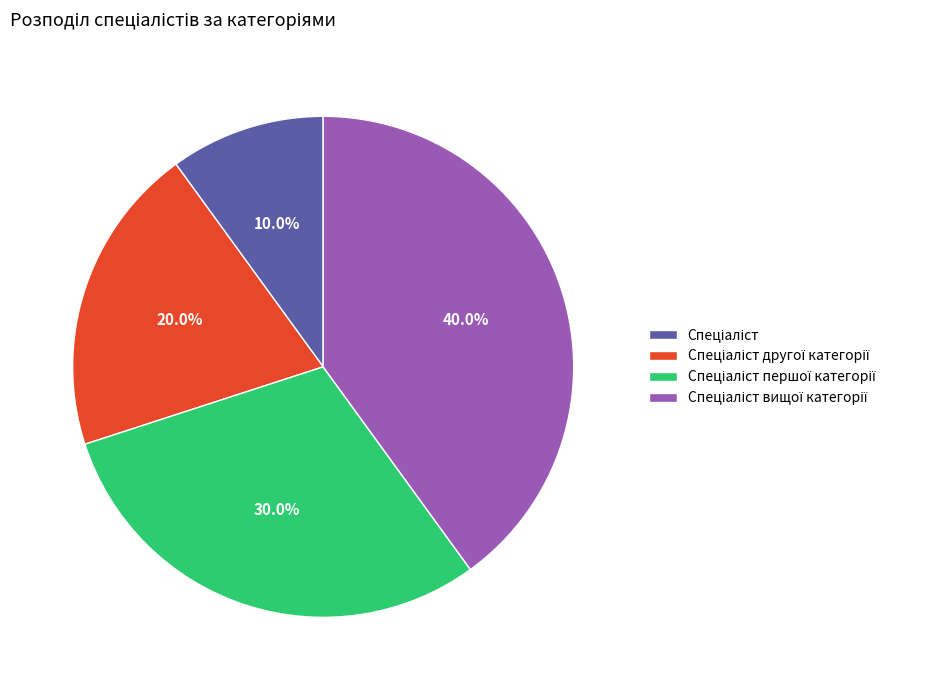

Is there any slice that represents more than half of the pie?

No